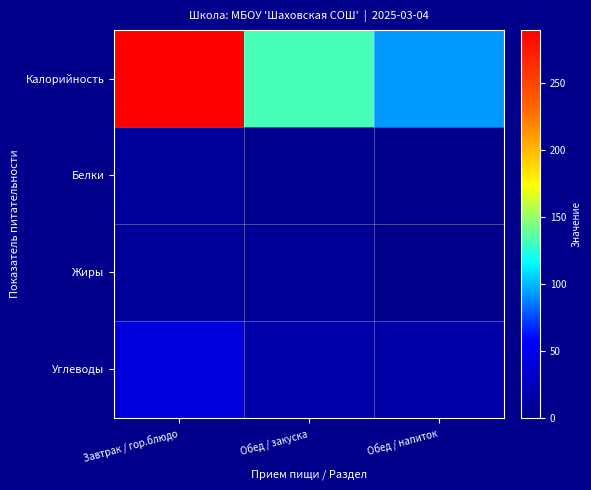

At which category is the sum across all series the highest?

Завтрак / гор.блюдо